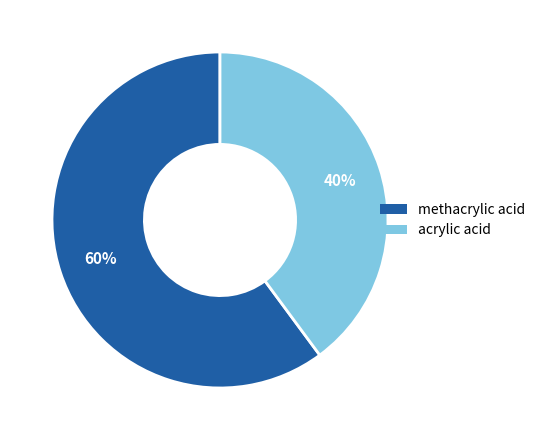

Does methacrylic acid account for over 50% of the chart?

Yes